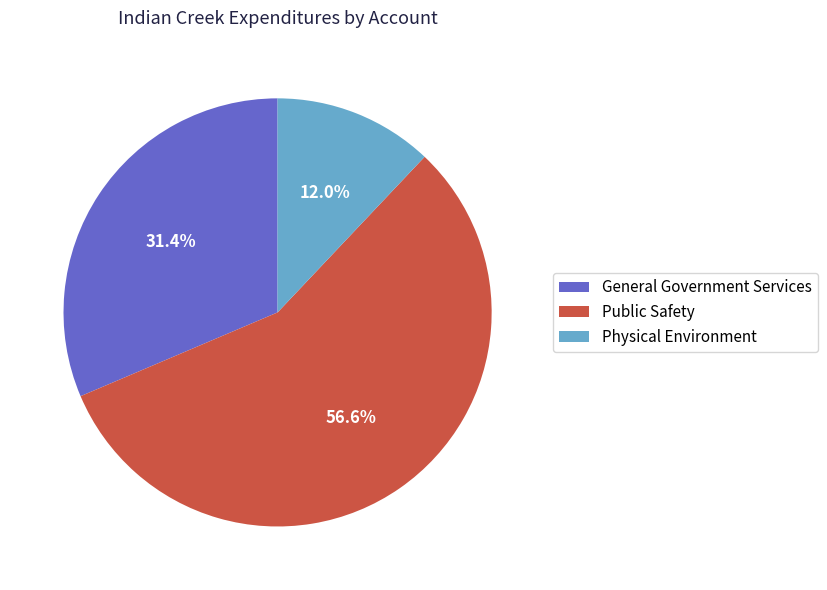

Count the number of slices in the pie.

3